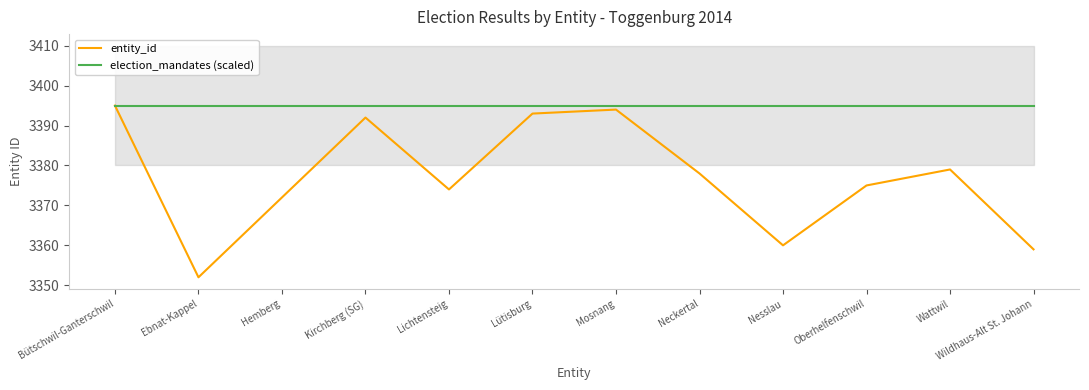

True or false: election_mandates (scaled) and entity_id cross at least once.

False